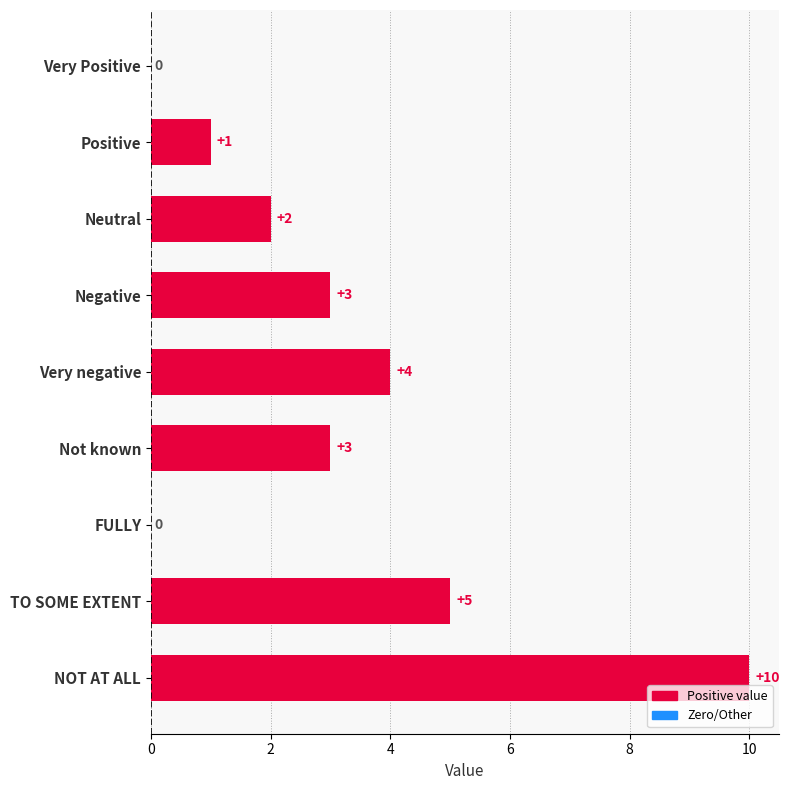

Which label corresponds to the largest value in the chart?

NOT AT ALL